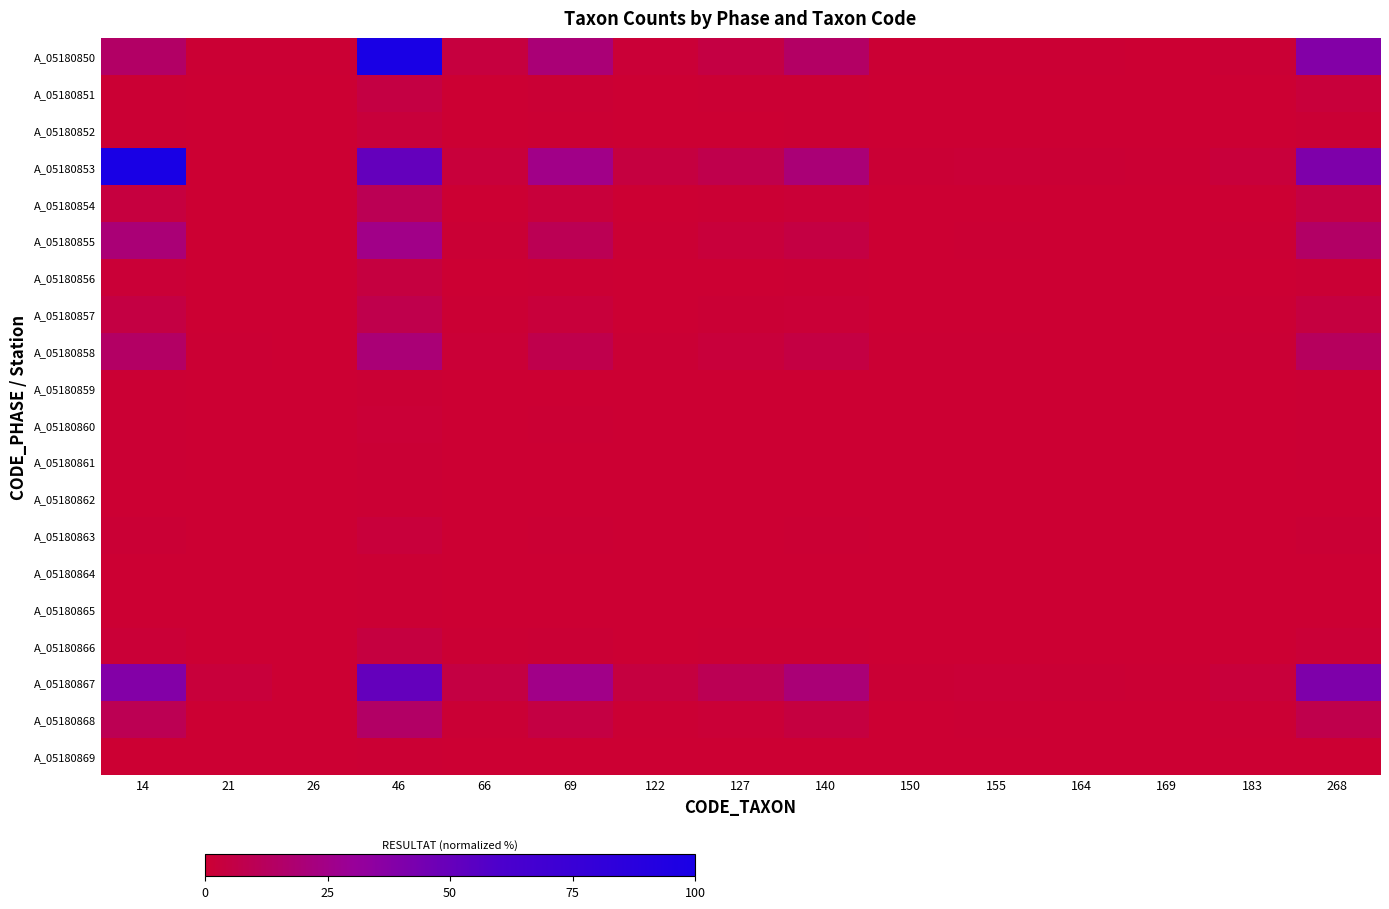

Reading left to right, what are all the values shown in this chart?

A_05180850: 14=15.2	21=0.5	26=0.5	46=100.0	66=3.6	69=20.3	122=1.5	127=5.1	140=14.7	150=0.5	155=0.5	164=0.5	169=0.0	183=1.0	268=38.6
A_05180851: 14=0.5	21=0.0	26=0.0	46=5.1	66=0.0	69=1.0	122=0.0	127=0.5	140=0.5	150=0.0	155=0.0	164=0.0	169=0.0	183=0.0	268=2.5
A_05180852: 14=0.5	21=0.0	26=0.0	46=2.5	66=0.0	69=0.5	122=0.0	127=0.0	140=0.5	150=0.0	155=0.0	164=0.0	169=0.0	183=0.0	268=1.0
A_05180853: 14=100.0	21=0.0	26=0.0	46=50.8	66=2.5	69=25.4	122=4.1	127=7.6	140=20.3	150=1.0	155=1.5	164=1.0	169=0.5	183=2.5	268=40.6
A_05180854: 14=3.6	21=0.0	26=0.0	46=10.2	66=0.0	69=2.5	122=0.0	127=0.5	140=1.5	150=0.0	155=0.0	164=0.0	169=0.0	183=0.0	268=5.1
A_05180855: 14=20.3	21=0.0	26=0.0	46=25.4	66=1.0	69=10.2	122=0.5	127=2.5	140=5.1	150=0.0	155=0.5	164=0.0	169=0.0	183=0.5	268=15.2
A_05180856: 14=1.5	21=0.0	26=0.0	46=4.1	66=0.0	69=0.5	122=0.0	127=0.0	140=0.5	150=0.0	155=0.0	164=0.0	169=0.0	183=0.0	268=1.0
A_05180857: 14=5.1	21=0.0	26=0.0	46=7.6	66=0.5	69=2.5	122=0.0	127=1.0	140=1.5	150=0.0	155=0.0	164=0.0	169=0.0	183=0.5	268=4.1
A_05180858: 14=14.7	21=0.5	26=0.0	46=20.3	66=1.5	69=7.6	122=1.0	127=2.5	140=5.1	150=0.5	155=0.5	164=0.0	169=0.0	183=1.0	268=12.7
A_05180859: 14=0.5	21=0.0	26=0.0	46=1.0	66=0.0	69=0.0	122=0.0	127=0.0	140=0.0	150=0.0	155=0.0	164=0.0	169=0.0	183=0.0	268=0.5
A_05180860: 14=0.5	21=0.0	26=0.0	46=1.5	66=0.0	69=0.5	122=0.0	127=0.0	140=0.0	150=0.0	155=0.0	164=0.0	169=0.0	183=0.0	268=0.5
A_05180861: 14=0.5	21=0.0	26=0.0	46=1.0	66=0.0	69=0.0	122=0.0	127=0.0	140=0.0	150=0.0	155=0.0	164=0.0	169=0.0	183=0.0	268=0.5
A_05180862: 14=0.0	21=0.0	26=0.0	46=0.5	66=0.0	69=0.0	122=0.0	127=0.0	140=0.0	150=0.0	155=0.0	164=0.0	169=0.0	183=0.0	268=0.0
A_05180863: 14=1.0	21=0.0	26=0.0	46=2.5	66=0.0	69=0.5	122=0.0	127=0.0	140=0.5	150=0.0	155=0.0	164=0.0	169=0.0	183=0.0	268=1.0
A_05180864: 14=0.0	21=0.0	26=0.0	46=0.5	66=0.0	69=0.0	122=0.0	127=0.0	140=0.0	150=0.0	155=0.0	164=0.0	169=0.0	183=0.0	268=0.0
A_05180865: 14=0.0	21=0.0	26=0.0	46=0.5	66=0.0	69=0.0	122=0.0	127=0.0	140=0.0	150=0.0	155=0.0	164=0.0	169=0.0	183=0.0	268=0.0
A_05180866: 14=1.5	21=0.0	26=0.0	46=4.1	66=0.5	69=1.0	122=0.0	127=0.5	140=0.5	150=0.0	155=0.0	164=0.0	169=0.0	183=0.0	268=1.5
A_05180867: 14=38.6	21=2.5	26=0.0	46=50.8	66=5.1	69=25.4	122=4.1	127=10.2	140=20.3	150=1.0	155=1.5	164=1.0	169=0.5	183=2.5	268=40.6
A_05180868: 14=9.6	21=0.0	26=0.0	46=15.2	66=1.0	69=5.1	122=0.5	127=1.5	140=4.1	150=0.0	155=0.5	164=0.0	169=0.0	183=0.5	268=7.6
A_05180869: 14=0.0	21=0.0	26=0.0	46=0.5	66=0.0	69=0.0	122=0.0	127=0.0	140=0.0	150=0.0	155=0.0	164=0.0	169=0.0	183=0.0	268=0.0